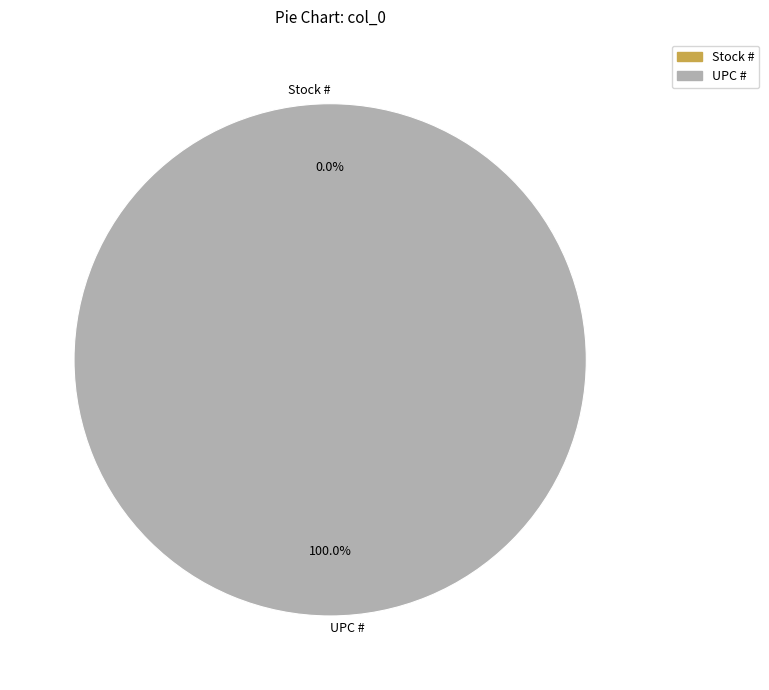

To the nearest percent, what is the difference between the UPC # and Stock # slice percentages?

100%